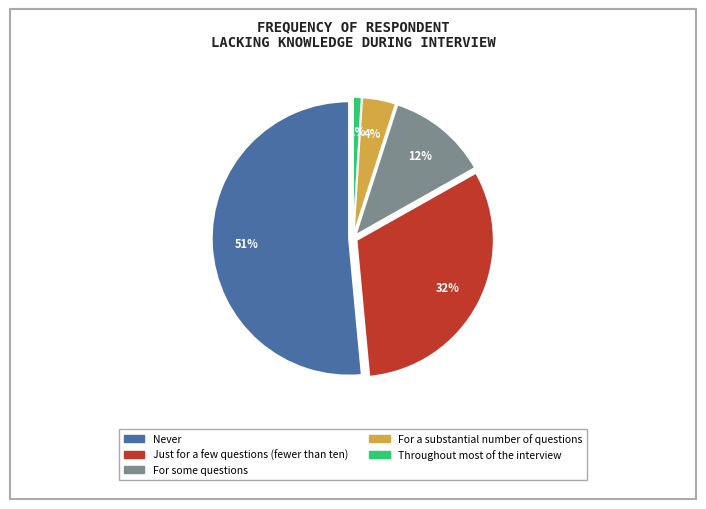

To the nearest percent, what is the difference between the largest and smallest slice percentages?

50%